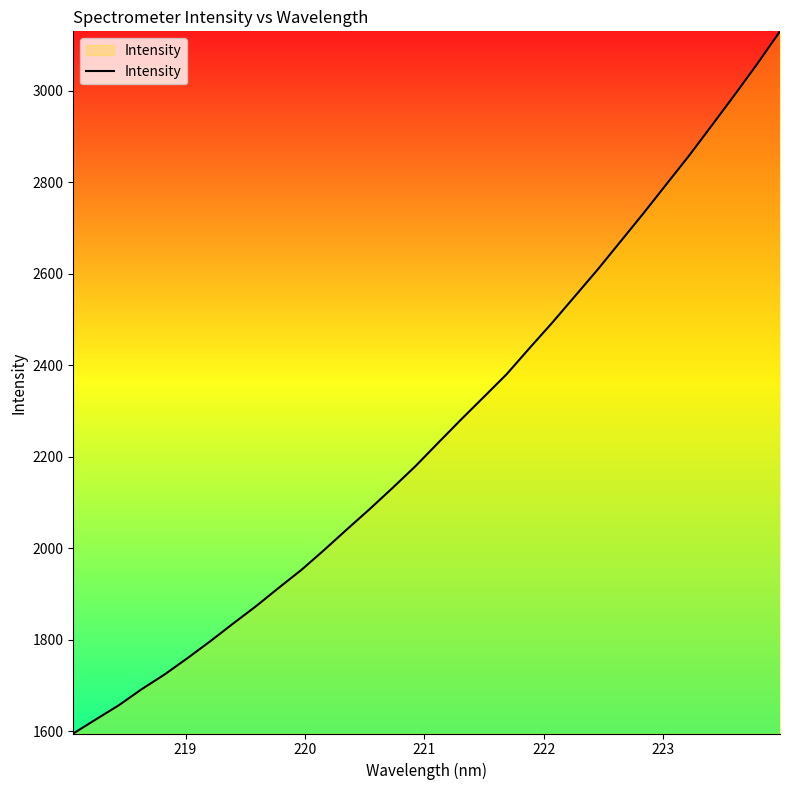

True or false: the data has more than 0 interior local peaks.

False